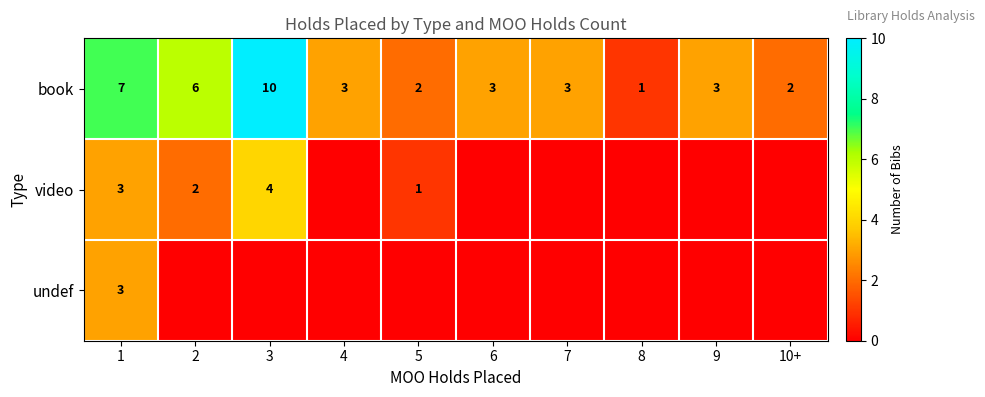

What is the sum of the book values at 10+ and 6?

5